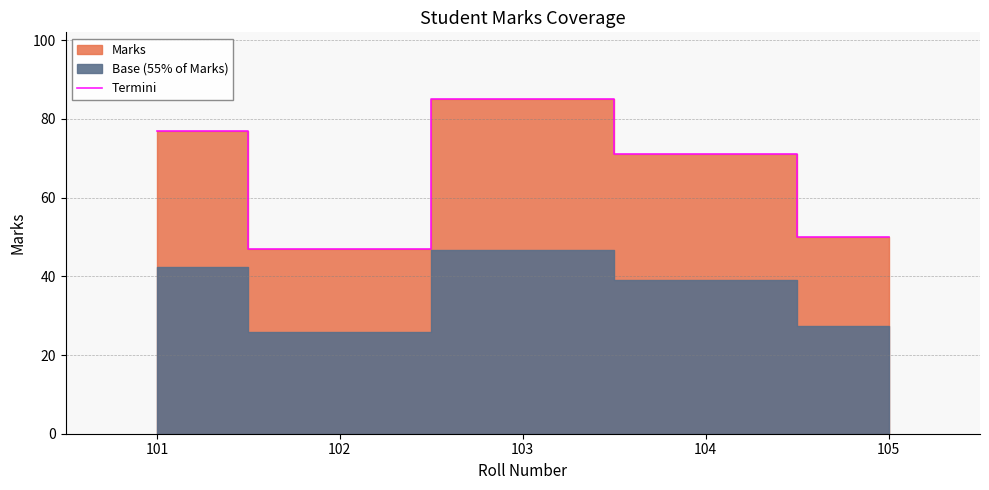

True or false: the data shows 67 at 102.

False